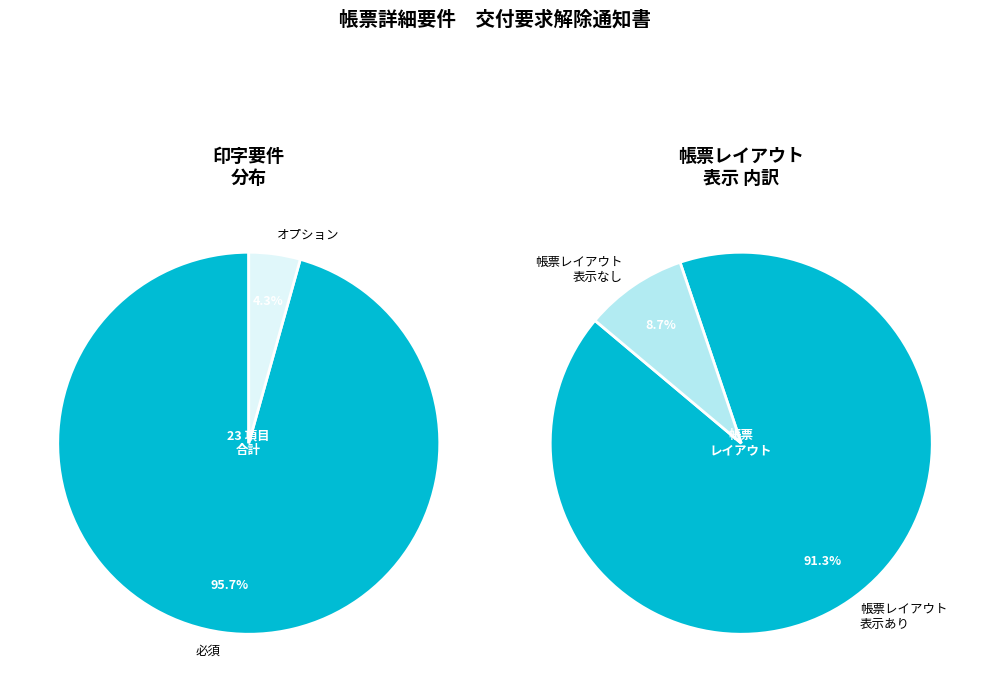

The 必須 slice represents 96% of the pie. True or false?

True